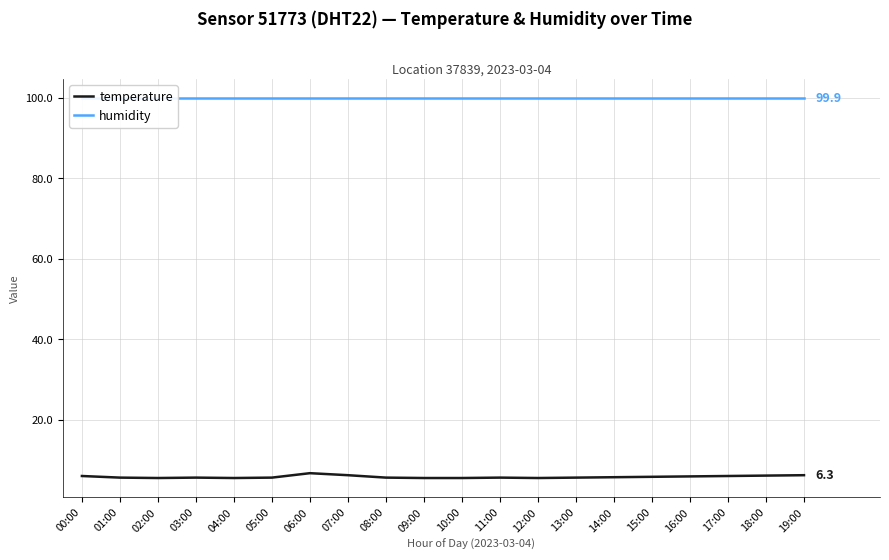

How many distinct data groups are displayed?

2